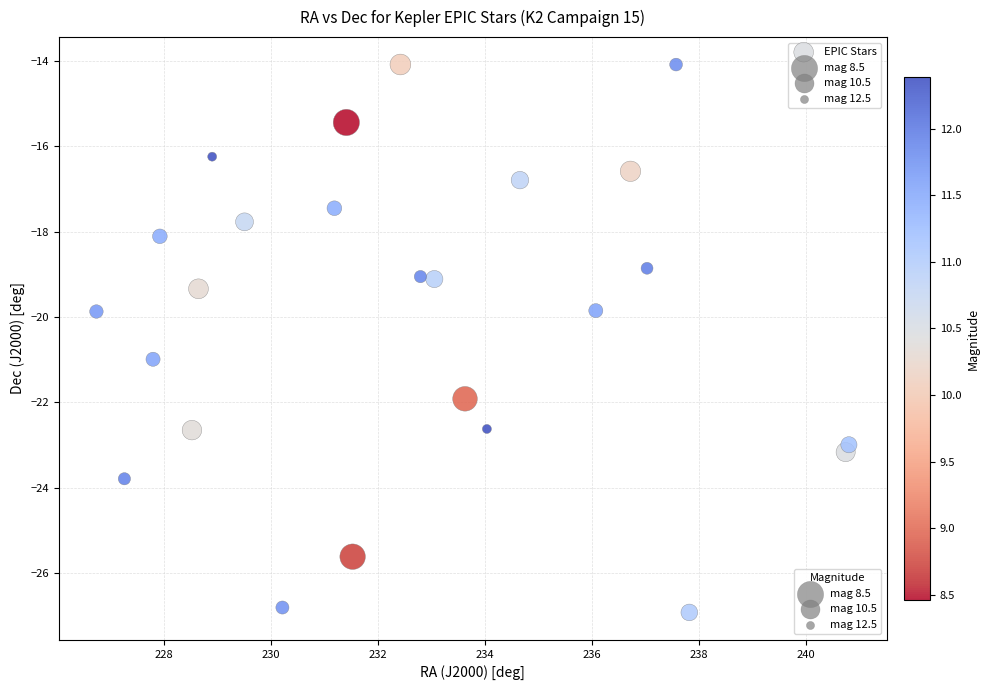

What is the range of X values (max minus min)?

14.1